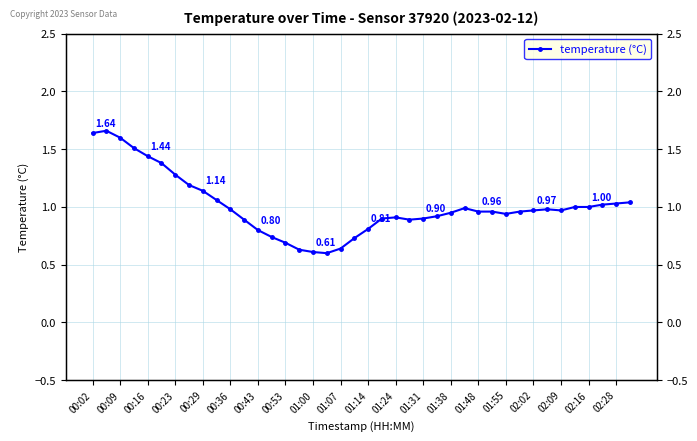

What is the average value?

1.0